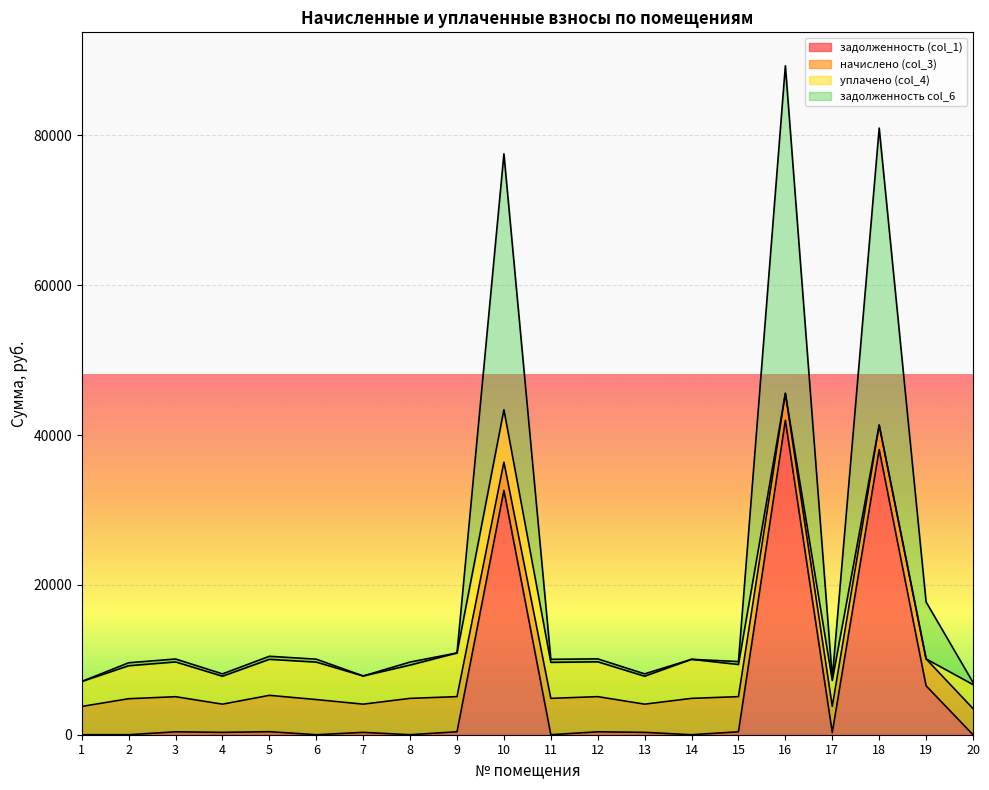

True or false: задолженность col_6 and задолженность (col_1) intersect in this chart.

False